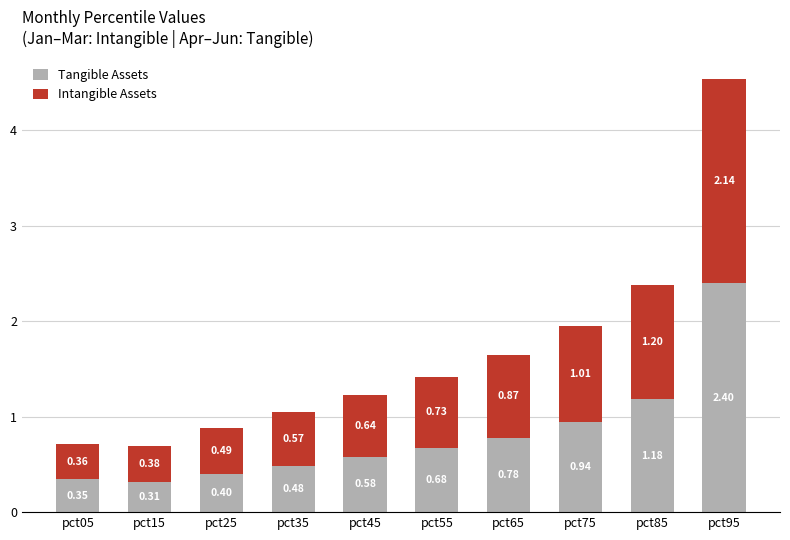

At which category is the sum across all series the highest?

pct95